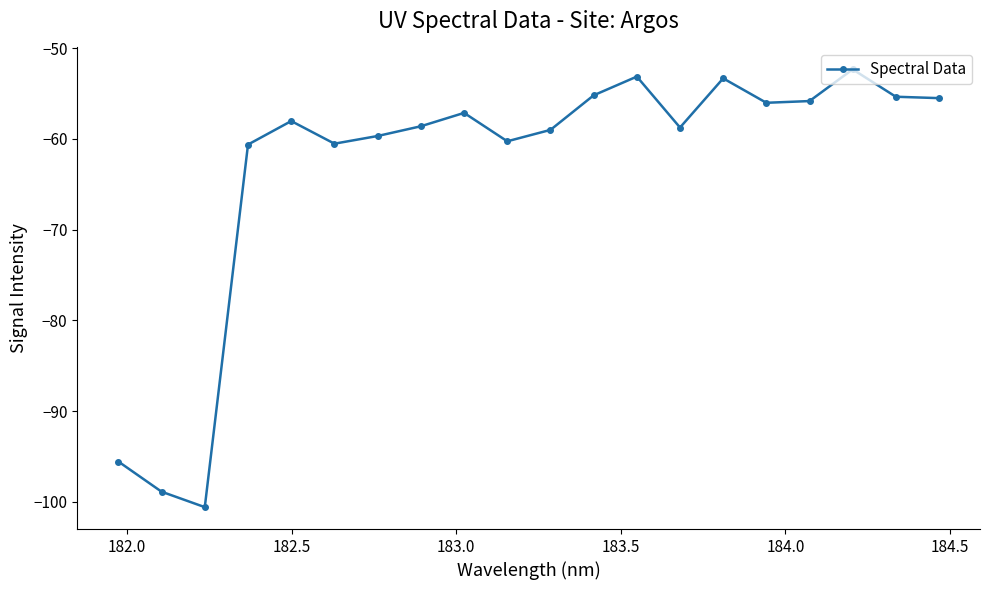

How many interior local peaks (higher than both neighbors) does the data have?

5